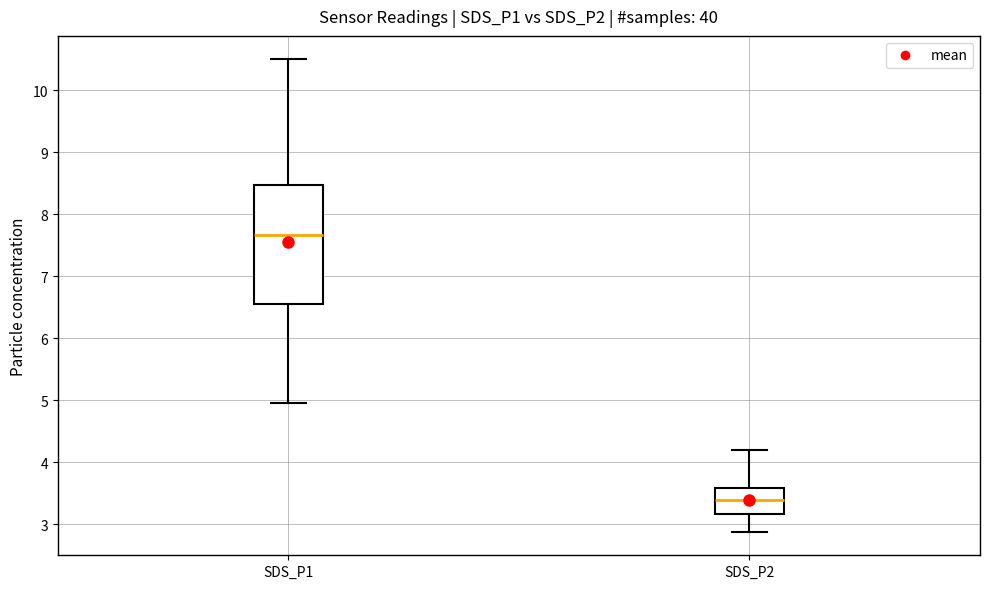

Comparing the boxes themselves (not the whiskers), which one is the tallest?

SDS_P1